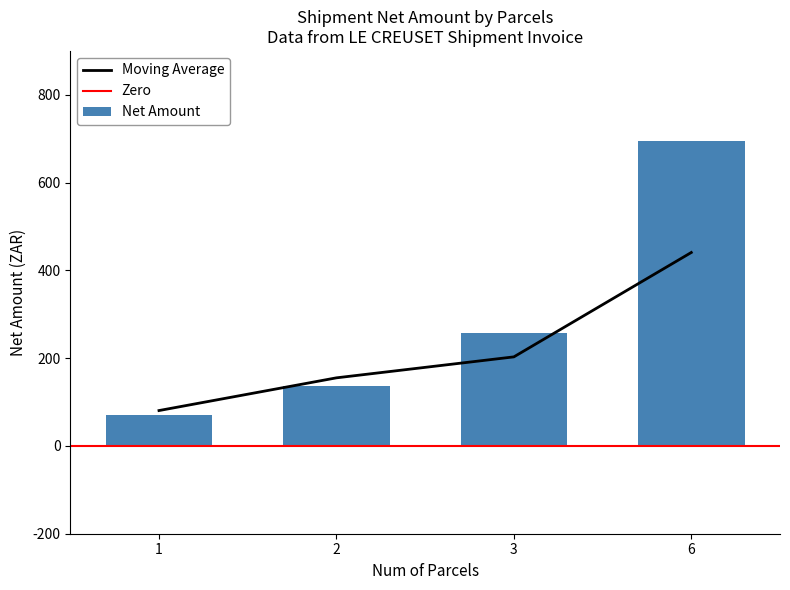

What is the sum of the Net Amount values at 2 and 1?

206.9